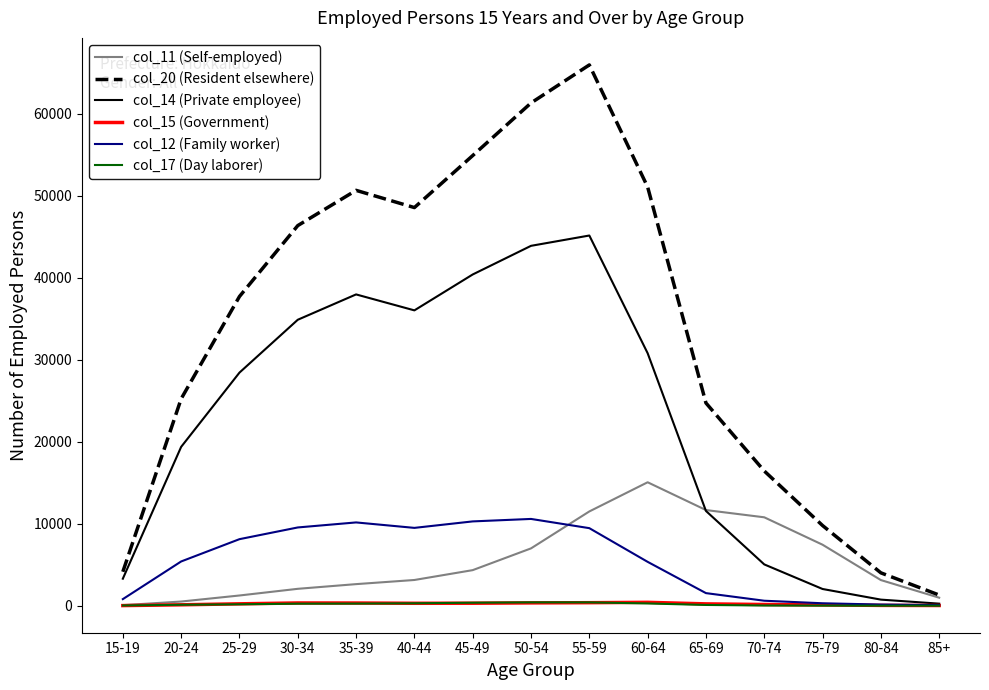

Which label corresponds to the largest value in the chart?

55-59